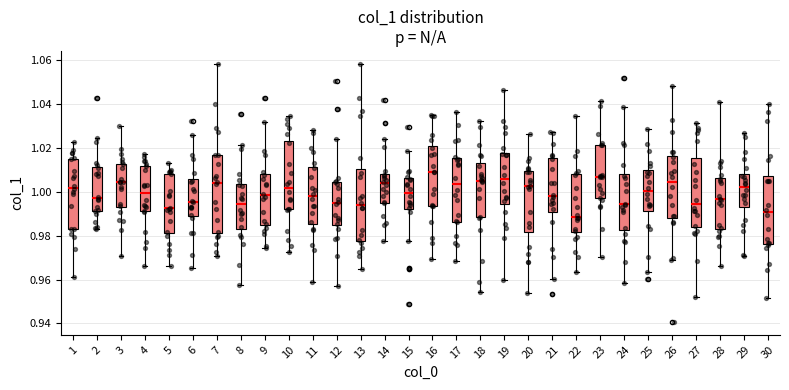

Reading left to right, read every box against the y-axis: the position of its median line, the range the box covers, and the ends of its whiskers. The values are not printed on the chart, so give them approximately, as read against the axis.

1: median 1.002, box 0.982 to 1.016, whiskers 0.960 to 1.022
2: median 0.998, box 0.992 to 1.012, whiskers 0.984 to 1.024
3: median 1.004, box 0.992 to 1.012, whiskers 0.970 to 1.030
4: median 1.000, box 0.992 to 1.012, whiskers 0.966 to 1.018
5: median 0.992, box 0.982 to 1.008, whiskers 0.966 to 1.014
6: median 0.996, box 0.990 to 1.006, whiskers 0.966 to 1.026
7: median 1.004, box 0.982 to 1.016, whiskers 0.970 to 1.058
8: median 0.994, box 0.982 to 1.004, whiskers 0.958 to 1.022
9: median 0.998, box 0.986 to 1.008, whiskers 0.974 to 1.032
10: median 1.002, box 0.992 to 1.024, whiskers 0.972 to 1.034
11: median 0.998, box 0.986 to 1.012, whiskers 0.958 to 1.028
12: median 0.994, box 0.984 to 1.004, whiskers 0.958 to 1.024
13: median 0.994, box 0.978 to 1.010, whiskers 0.964 to 1.058
14: median 1.004, box 0.996 to 1.008, whiskers 0.978 to 1.024
15: median 1.000, box 0.992 to 1.006, whiskers 0.978 to 1.018
16: median 1.008, box 0.994 to 1.020, whiskers 0.970 to 1.034
17: median 1.004, box 0.986 to 1.016, whiskers 0.968 to 1.036
18: median 1.006, box 0.988 to 1.012, whiskers 0.954 to 1.032
19: median 1.006, box 0.994 to 1.018, whiskers 0.960 to 1.046
20: median 1.002, box 0.982 to 1.010, whiskers 0.954 to 1.026
21: median 0.998, box 0.990 to 1.016, whiskers 0.960 to 1.028
22: median 0.988, box 0.982 to 1.008, whiskers 0.964 to 1.034
23: median 1.006, box 0.998 to 1.022, whiskers 0.970 to 1.042
24: median 0.994, box 0.982 to 1.008, whiskers 0.958 to 1.038
25: median 1.000, box 0.992 to 1.010, whiskers 0.964 to 1.028
26: median 1.004, box 0.988 to 1.016, whiskers 0.968 to 1.048
27: median 0.994, box 0.984 to 1.016, whiskers 0.952 to 1.032
28: median 0.996, box 0.984 to 1.006, whiskers 0.966 to 1.040
29: median 1.002, box 0.992 to 1.008, whiskers 0.970 to 1.026
30: median 0.990, box 0.976 to 1.008, whiskers 0.952 to 1.040